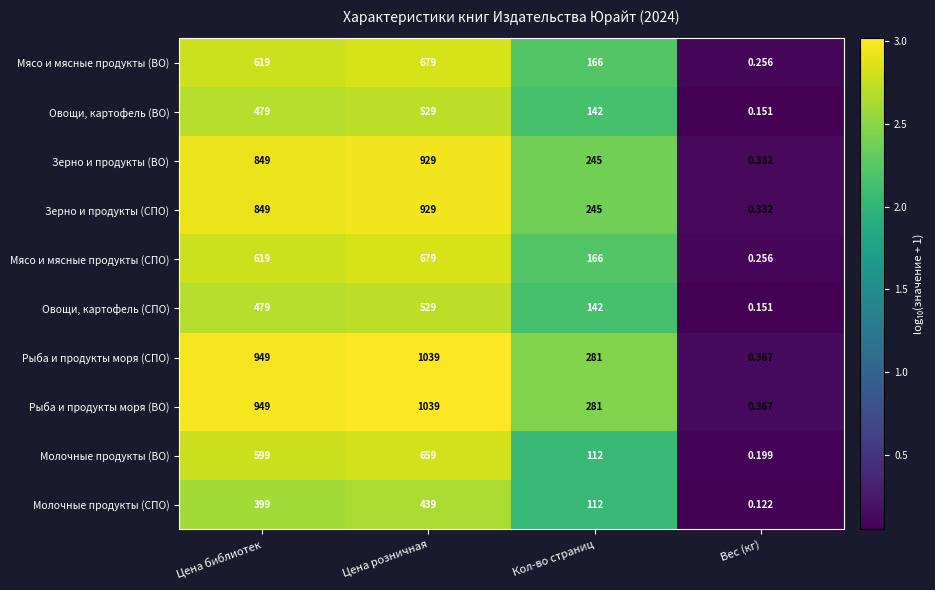

List the labels in order of Рыба и продукты моря (ВО) value, smallest first.

Вес (кг), Кол-во страниц, Цена библиотек, Цена розничная